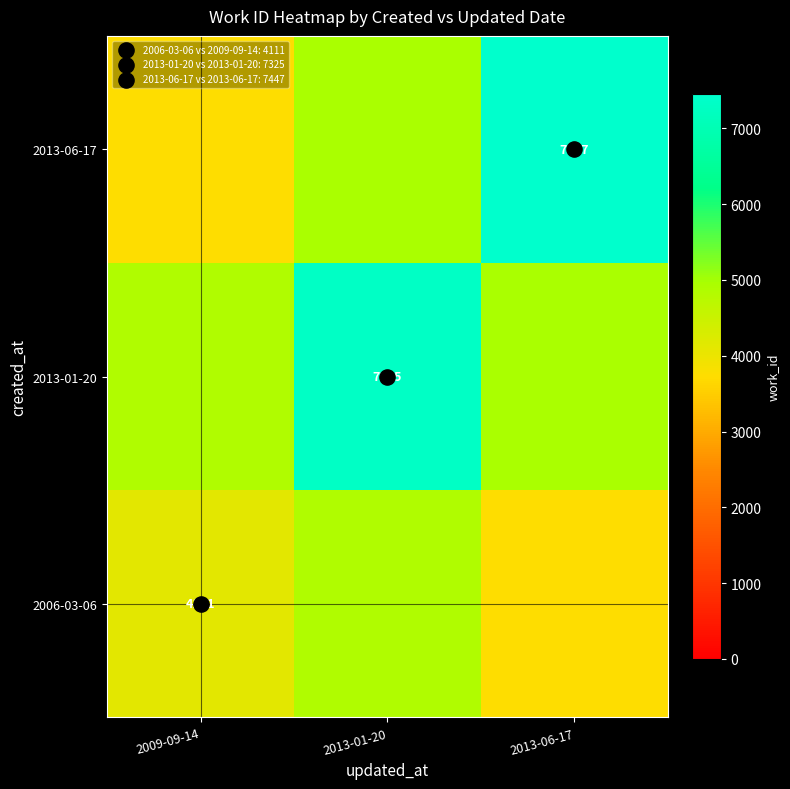

The 2013-01-20 series shows 12308.5 at 2013-01-20. True or false?

False